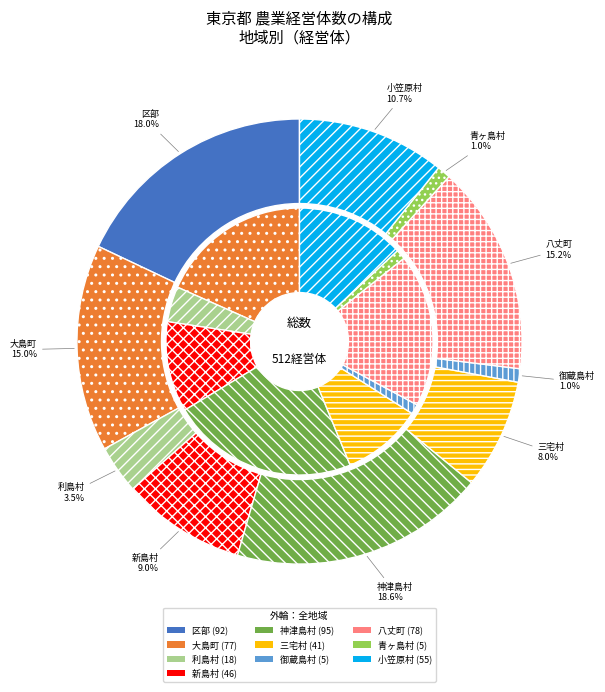

Count the number of slices in the pie.

10